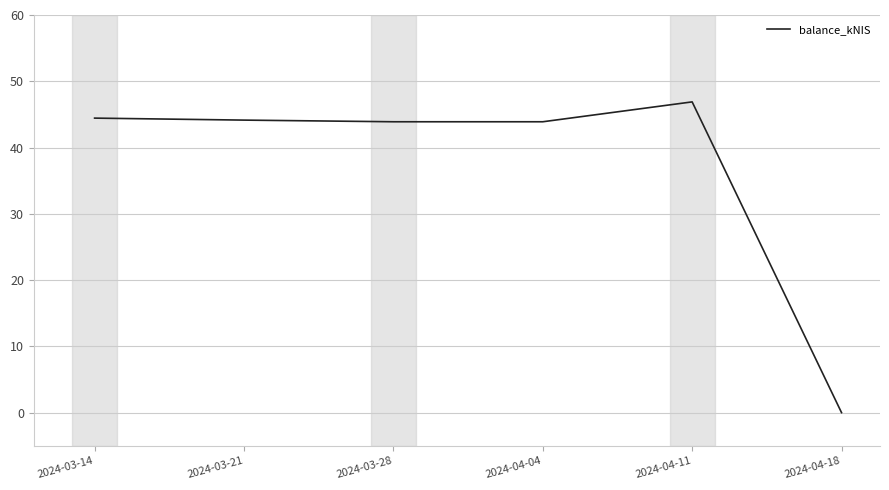

What is the ratio of the value at 2024-03-21 to the value at 2024-03-28?

1.0